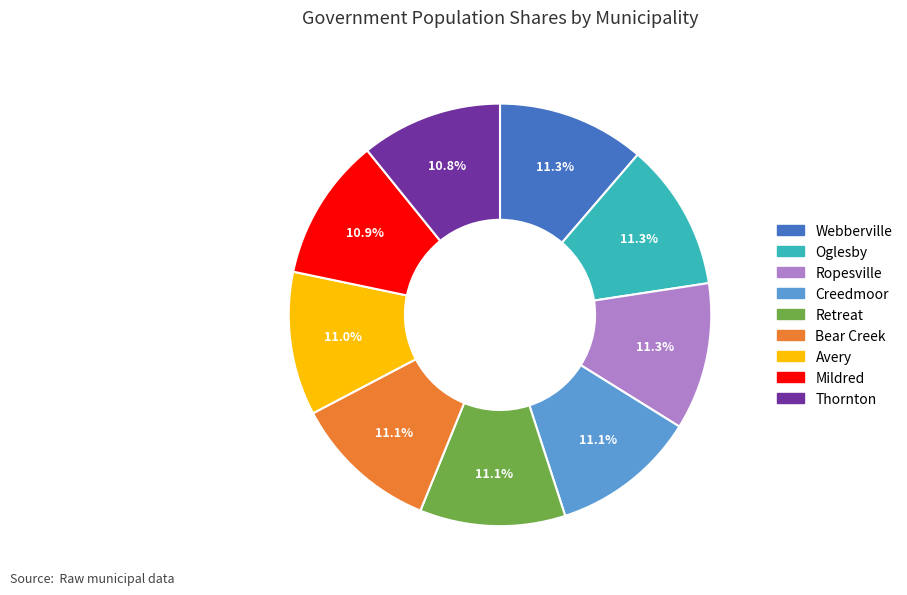

To the nearest percent, what is the average slice percentage?

11%